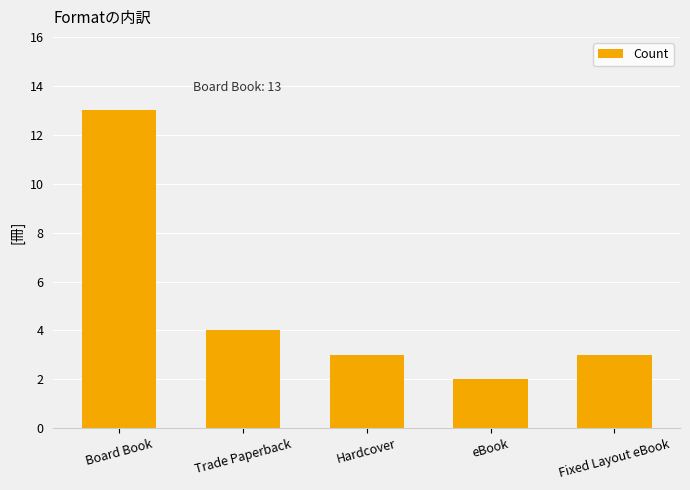

Which category has the lowest value across all series?

eBook